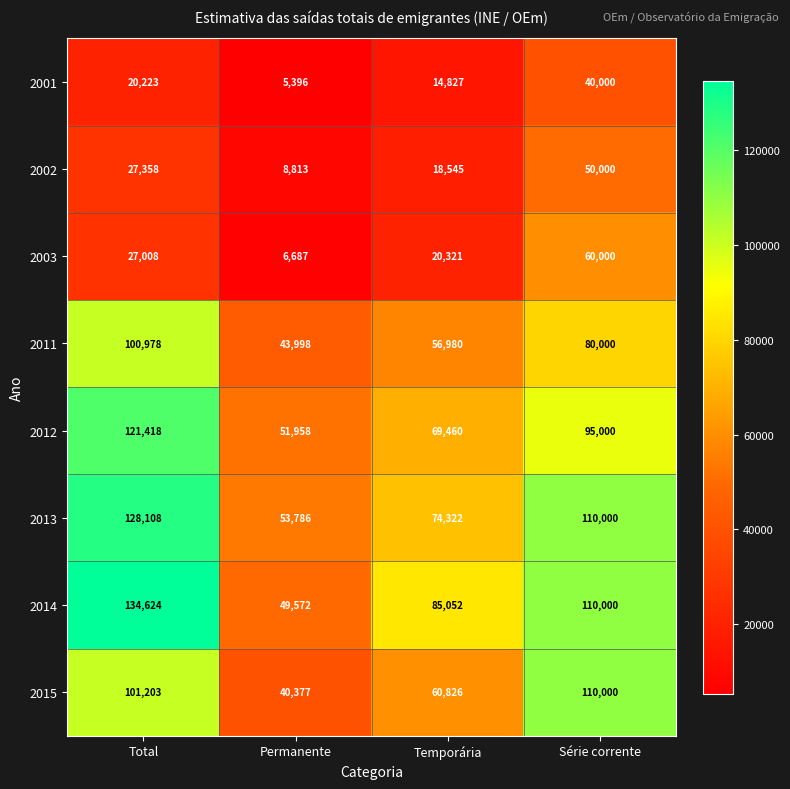

Is it true that 2001 equals 5396 at Permanente?

True